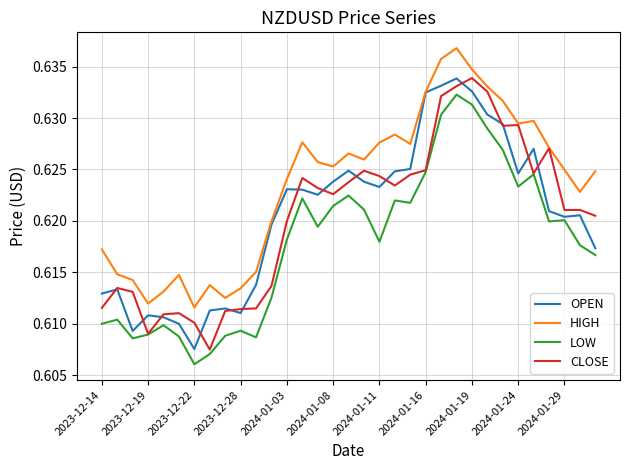

True or false: HIGH and LOW intersect in this chart.

False